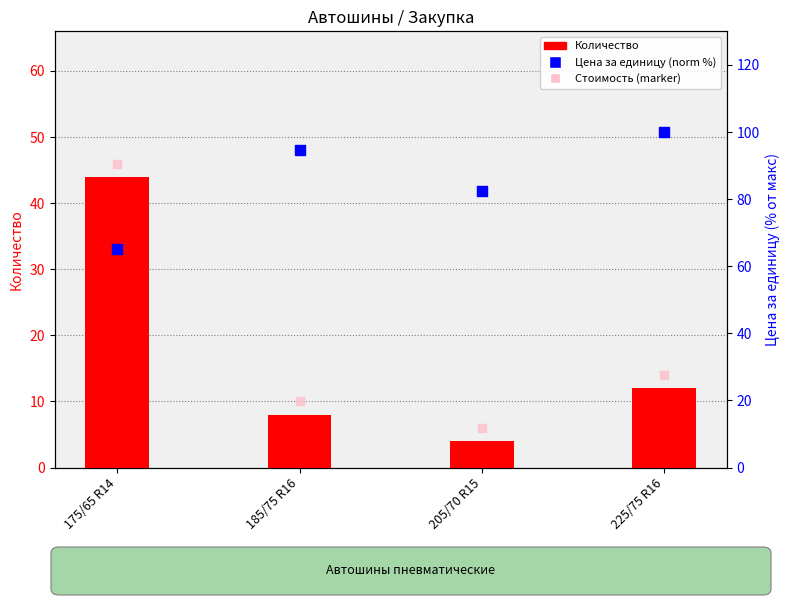

Which series has the largest total across all categories?

Цена за единицу (norm %)